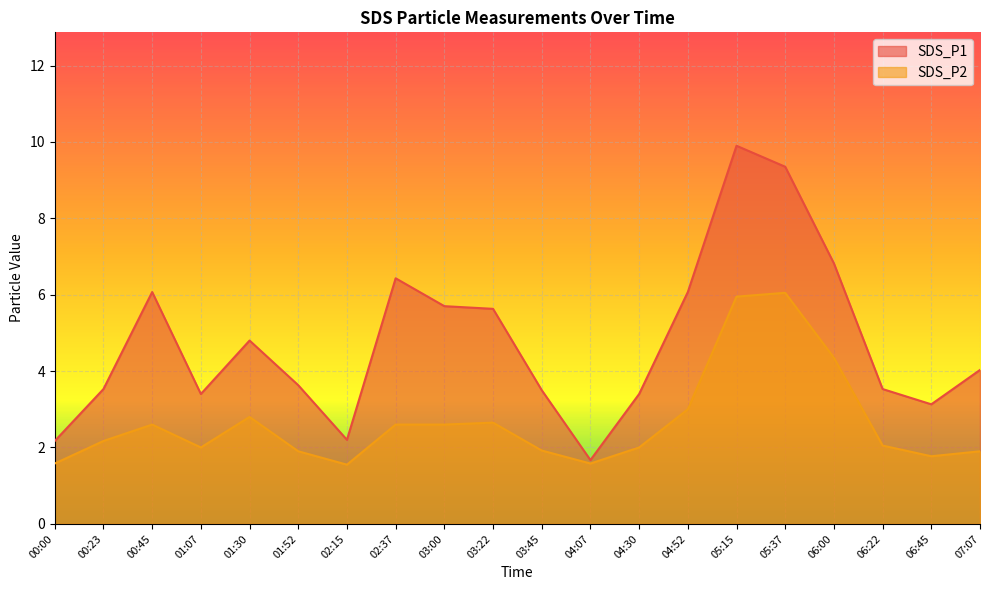

Where does the SDS_P1 series first go above 4?

00:45